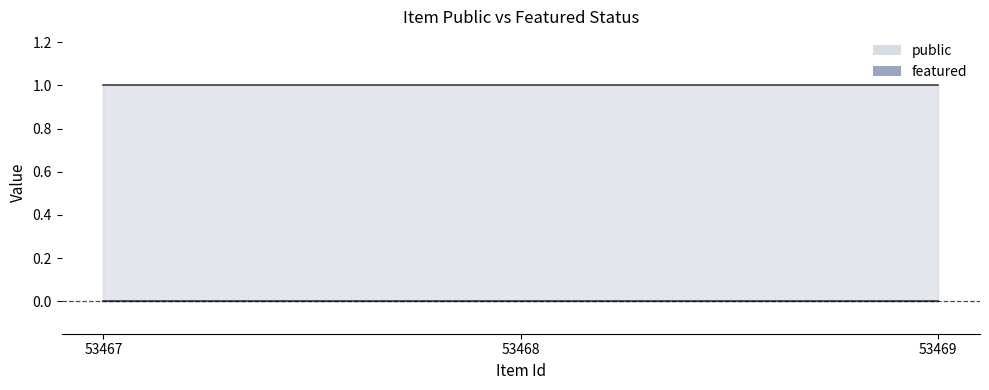

Which series has the widest spread of values?

public